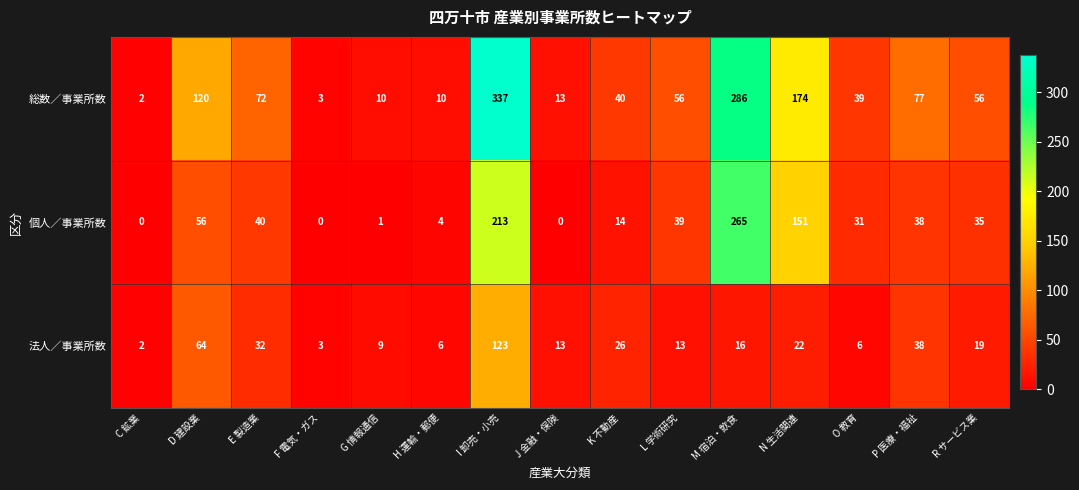

True or false: 個人／事業所数 has a value of 1 at G 情報通信.

True